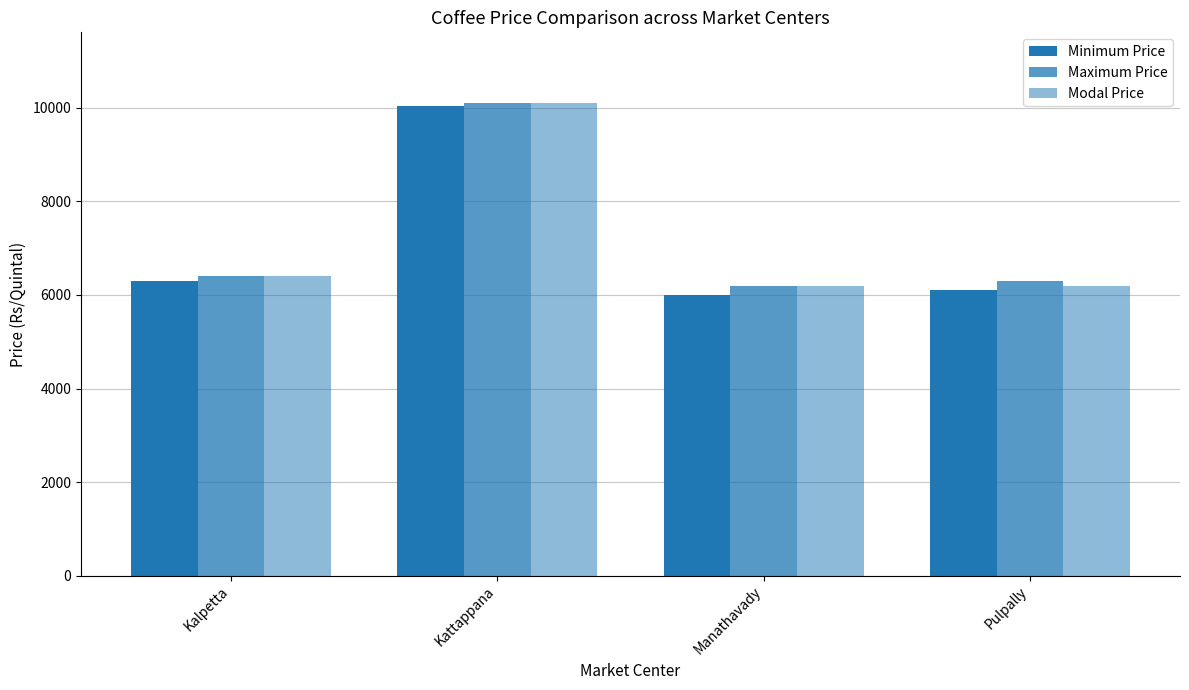

How many bars are there in each group?

3